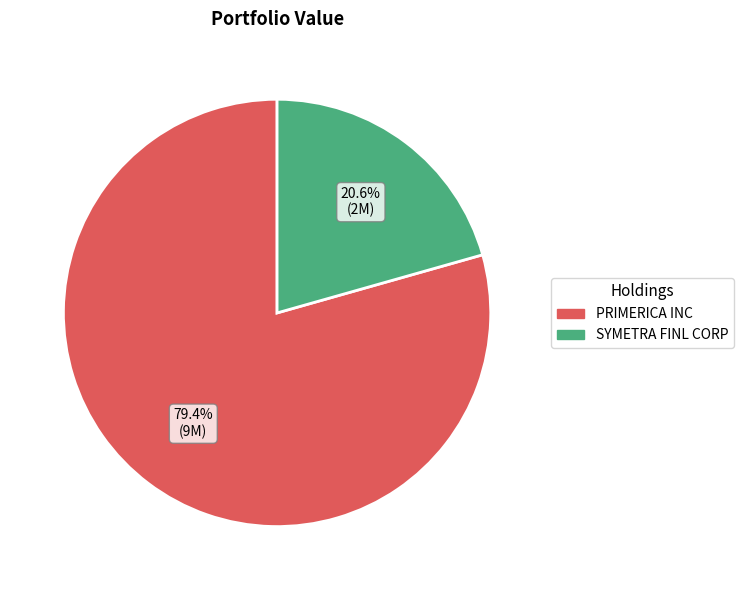

Count the number of slices in the pie.

2